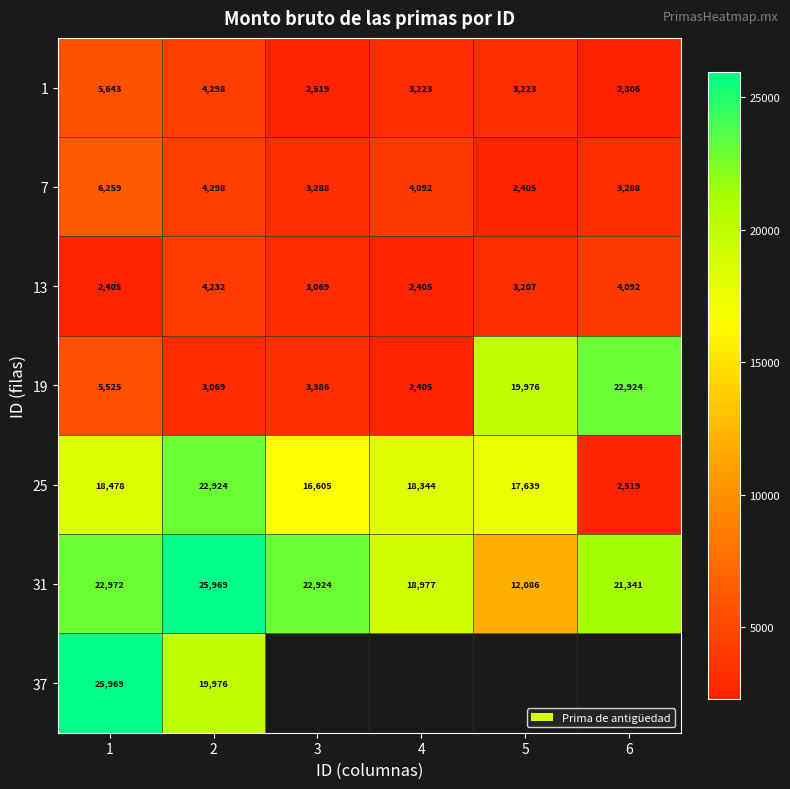

The 7 series shows 4401.7 at 3. True or false?

False